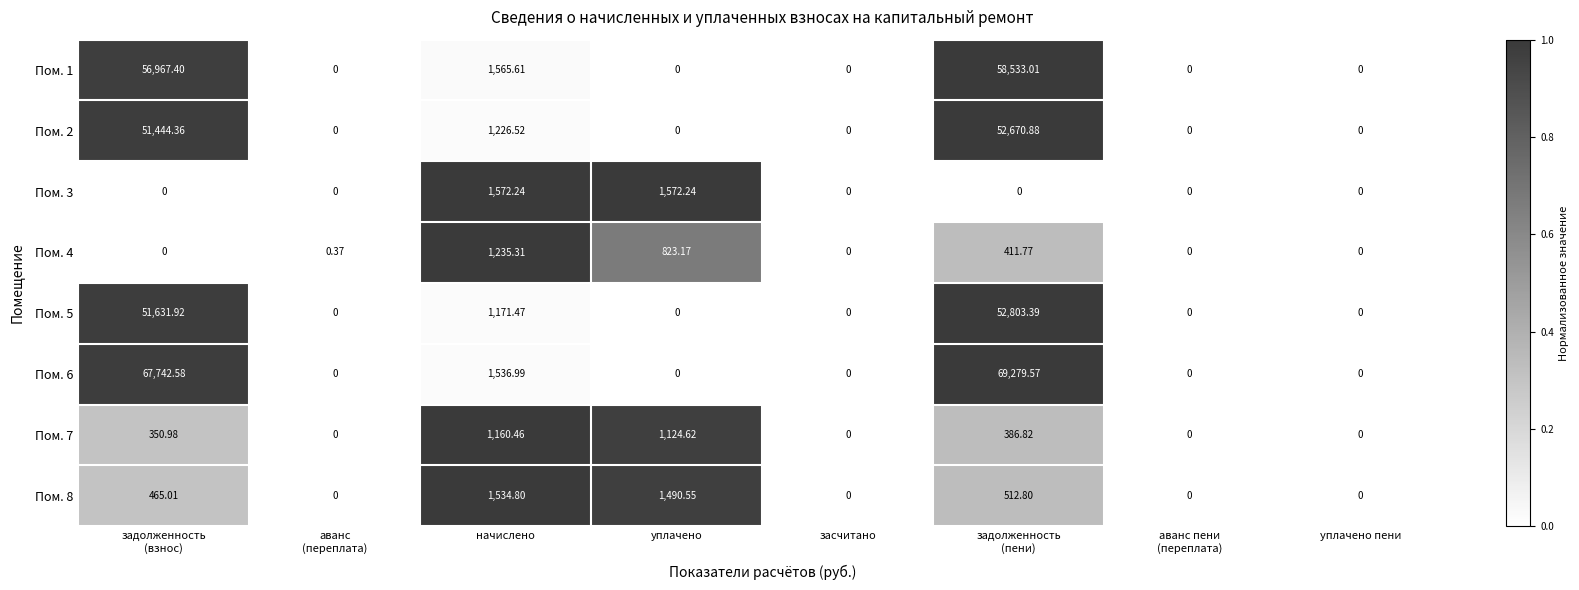

How many values in Пом. 3 are above zero?

2